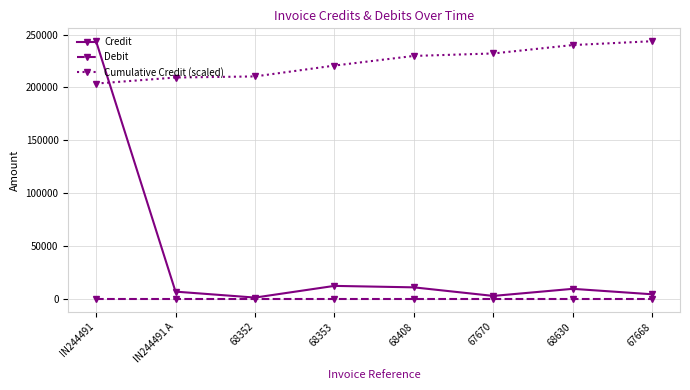

What are all the series names shown in the legend?

Credit, Debit, Cumulative Credit (scaled)